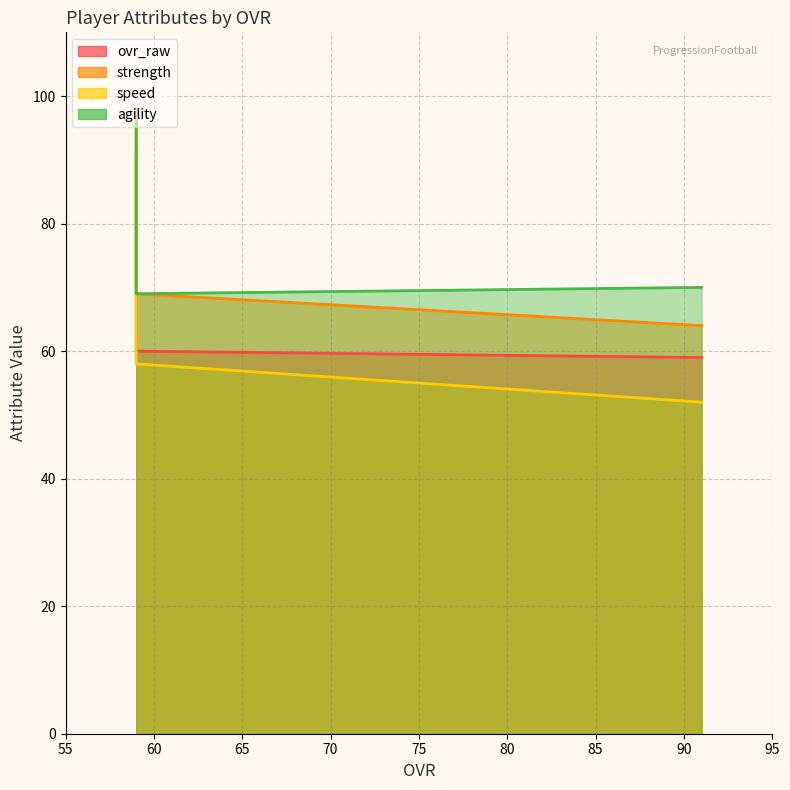

At which label does ovr_raw first exceed 60?

59